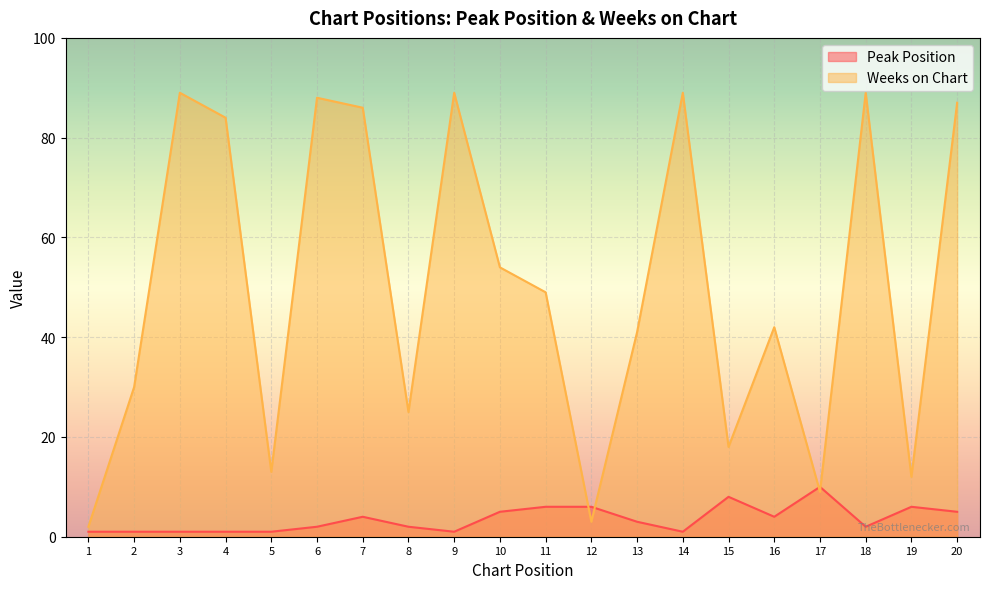

Count the Peak Position values in the range 1 to 6.

18